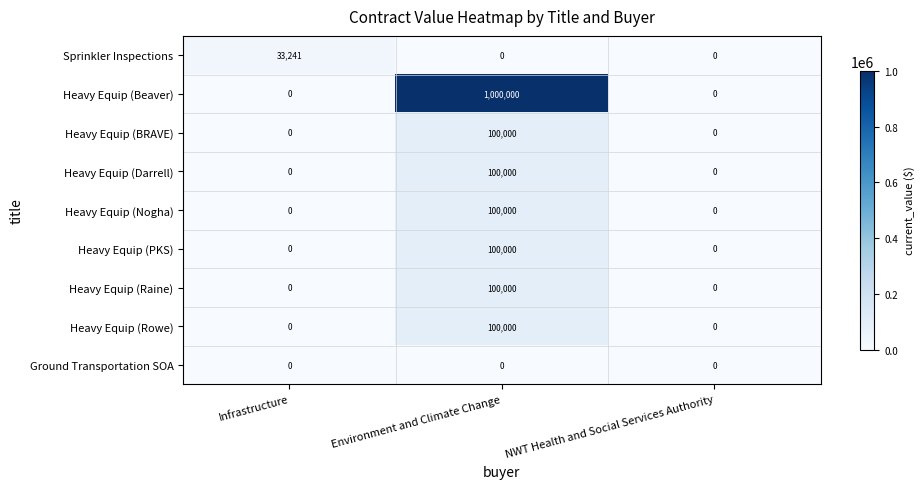

How many Heavy Equip (Rowe) values are between 0 and 100000?

3